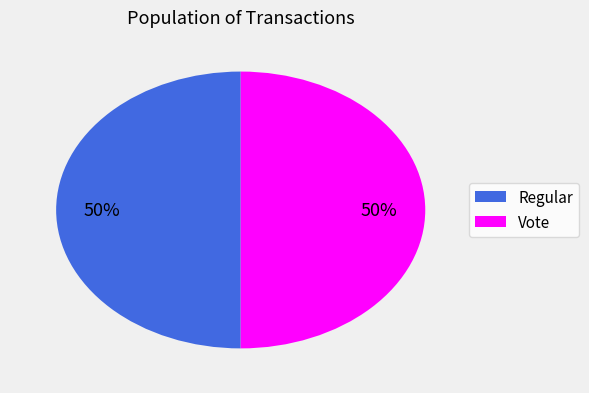

How many segments does this pie chart have?

2